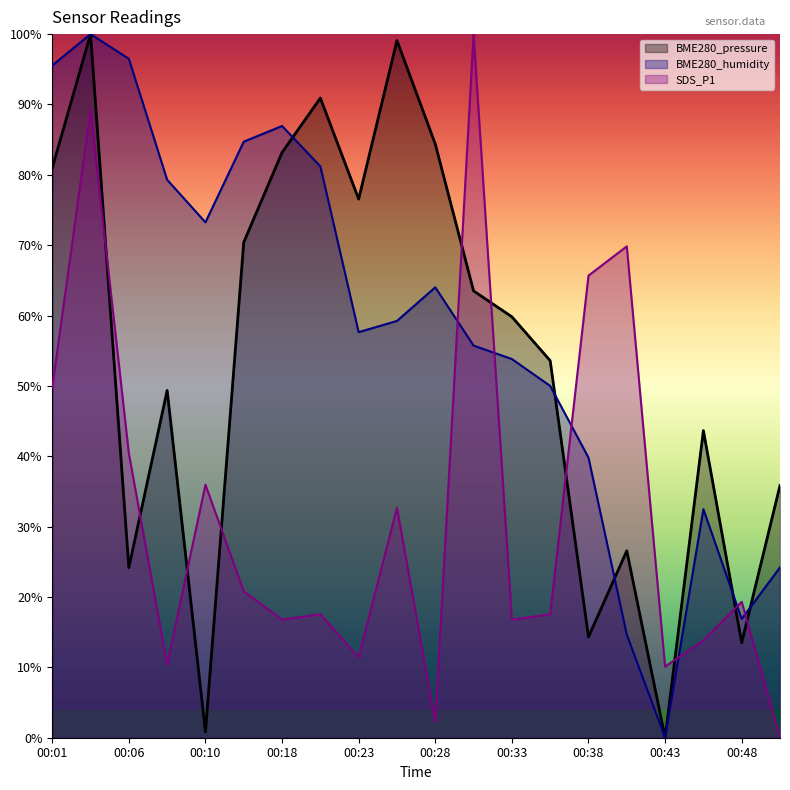

What is the maximum value for BME280_pressure?

100.0